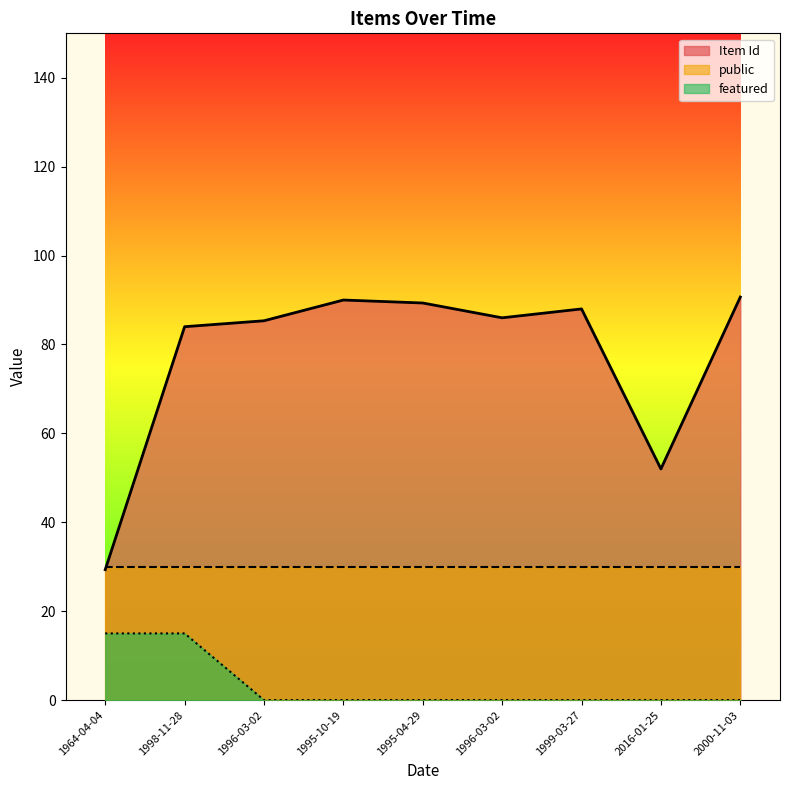

How many lines are shown in the chart?

3